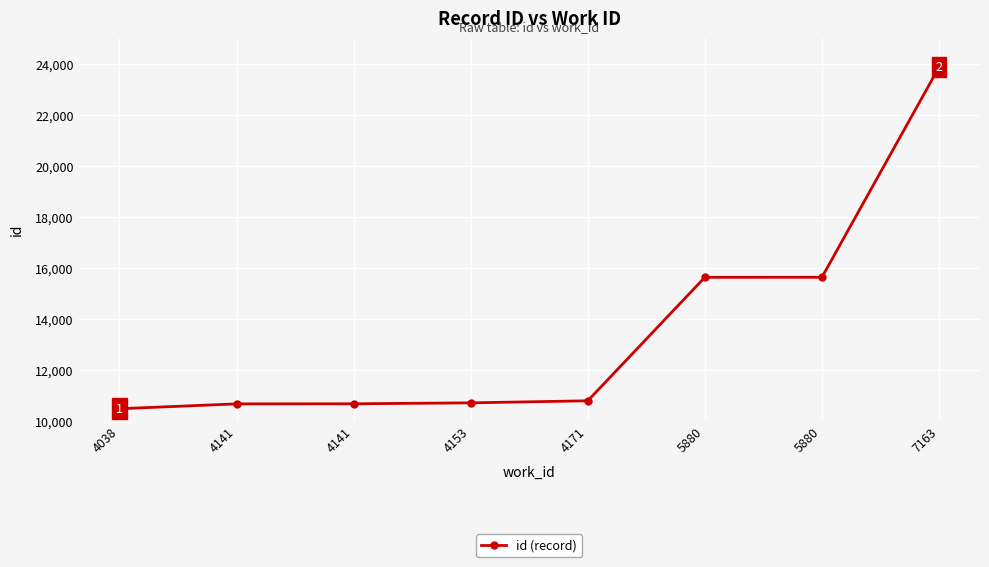

What is the maximum value shown in the chart?

23861